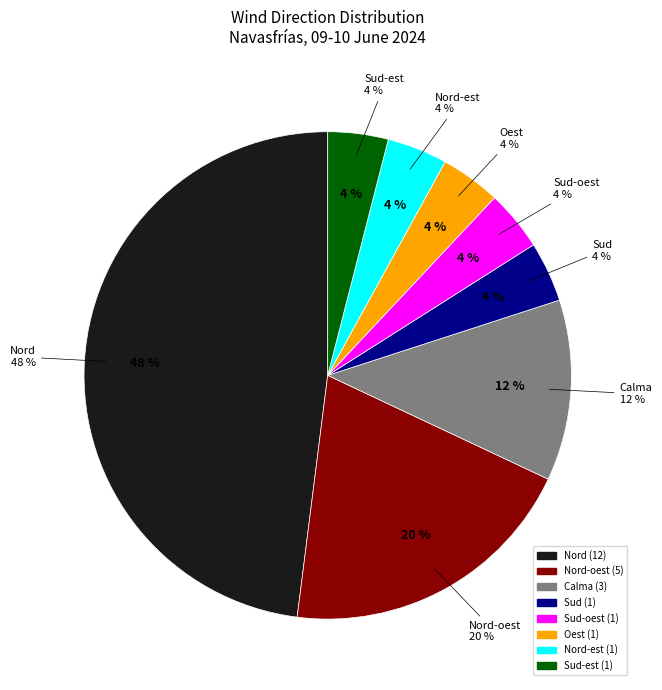

Is Nord-est the majority of the pie?

No